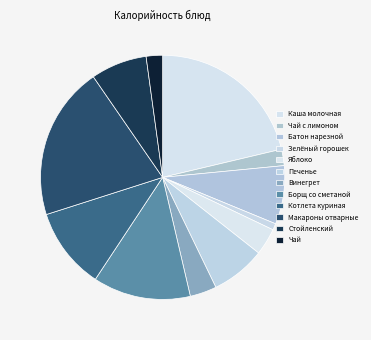

Is it true that Борщ со сметаной is 13% of the pie?

True